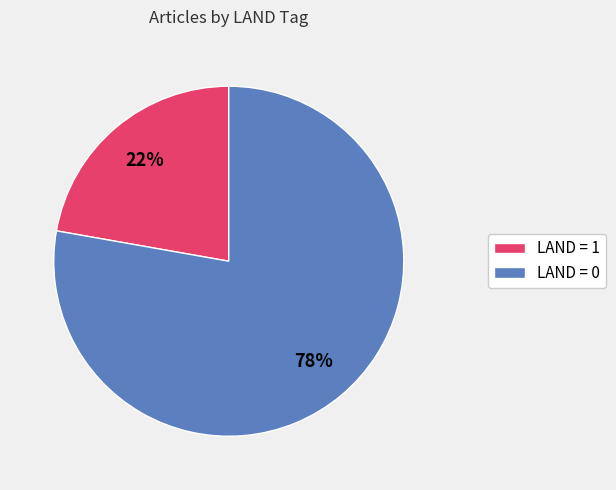

Which category has the smallest portion of the pie?

LAND = 1